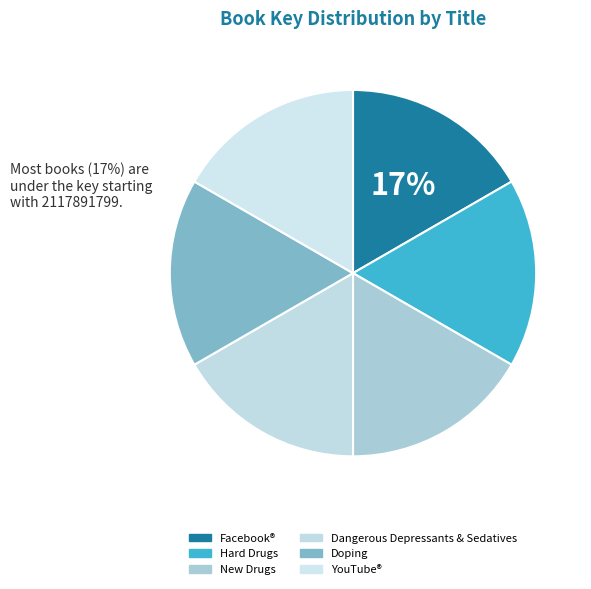

Which has a higher value, Doping or New Drugs?

New Drugs